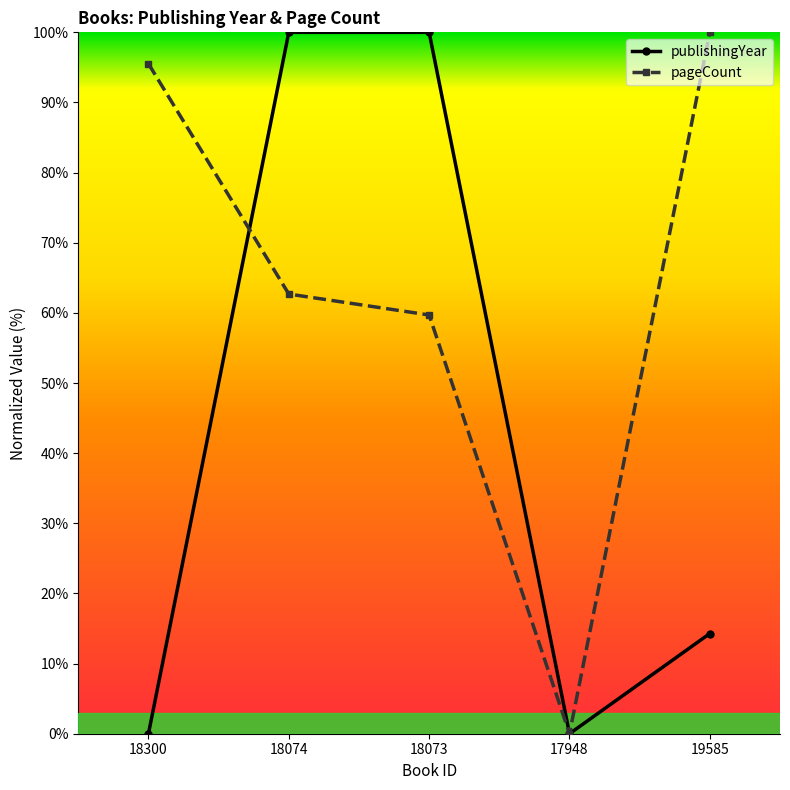

What are all the series names shown in the legend?

publishingYear, pageCount